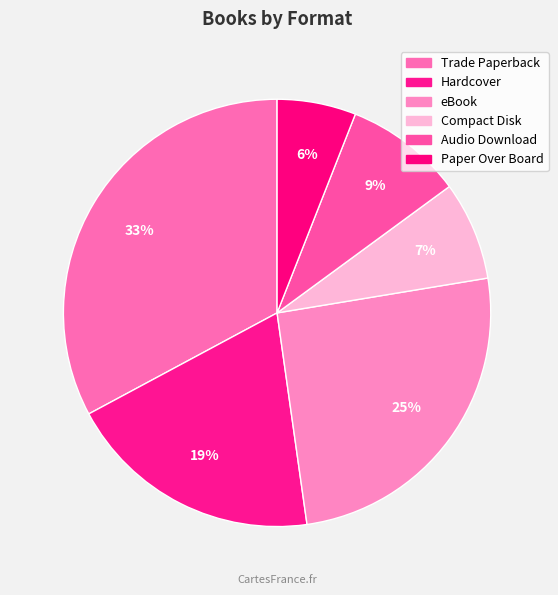

How many slices are in this pie chart?

6